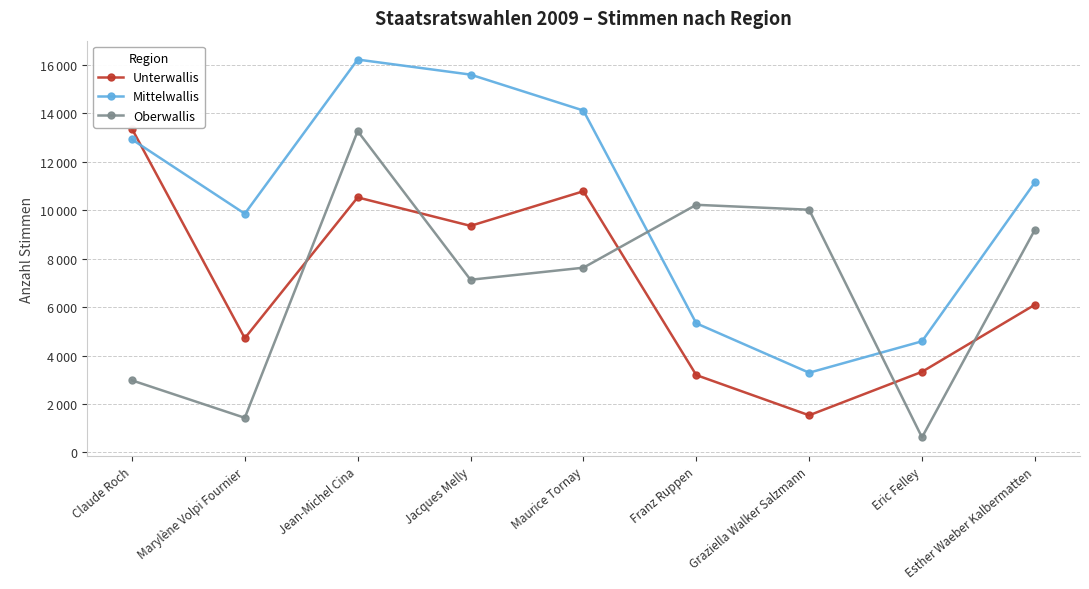

Is the value of Oberwallis at Eric Felley greater than the value of Unterwallis at Esther Waeber Kalbermatten?

No